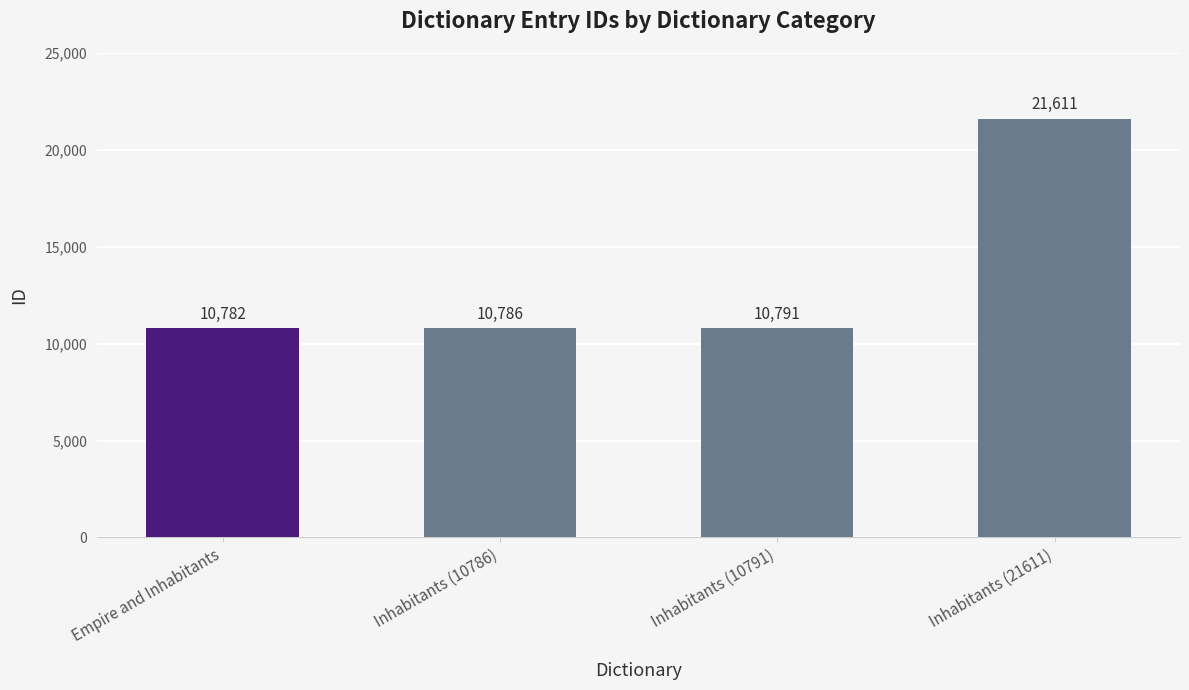

Which category has the lowest value across all series?

Empire and Inhabitants